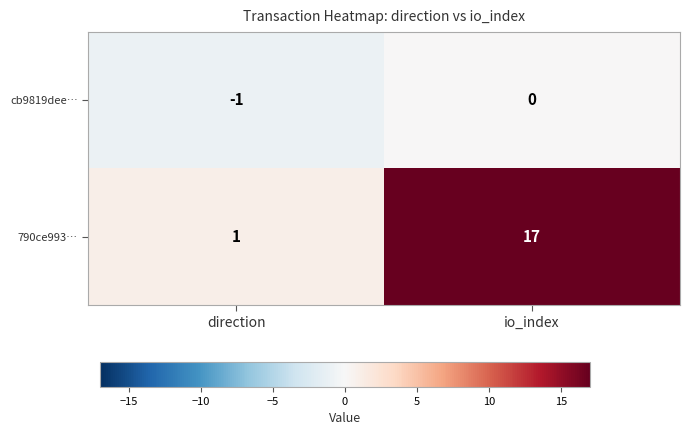

Reading right to left, list all the values displayed in this chart.

cb9819dee…: io_index=0	direction=-1
790ce993…: io_index=17	direction=1